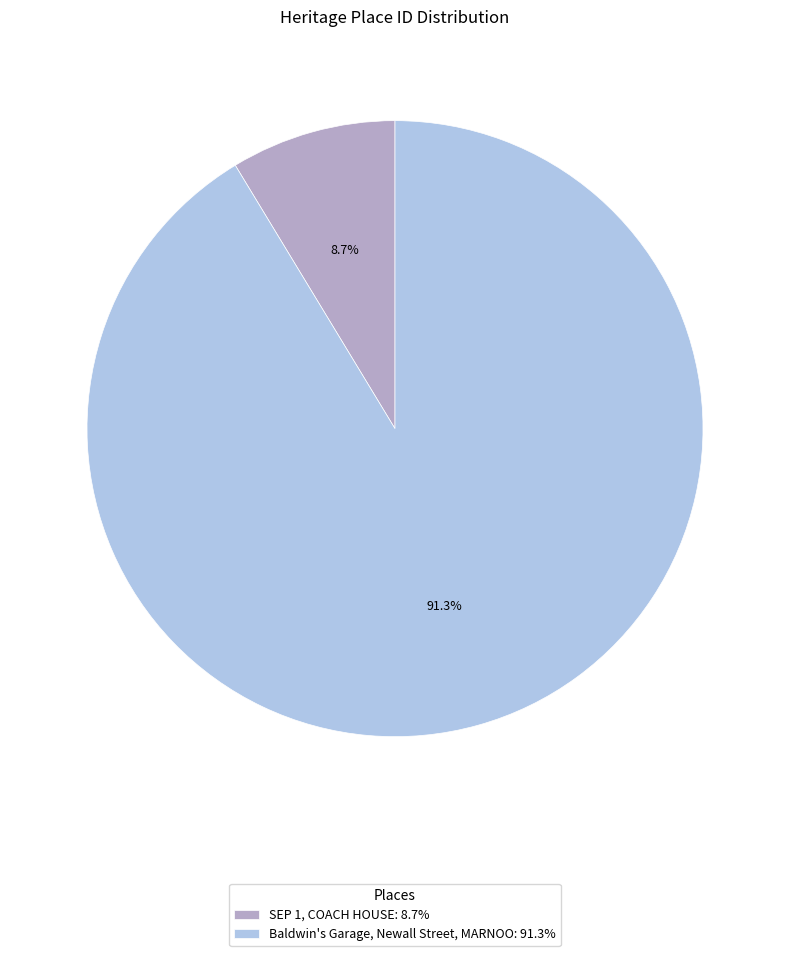

Approximately how many times larger is the value at Baldwin's Garage, Newall Street, MARNOO: 91.3% compared to SEP 1, COACH HOUSE: 8.7%?

10.5